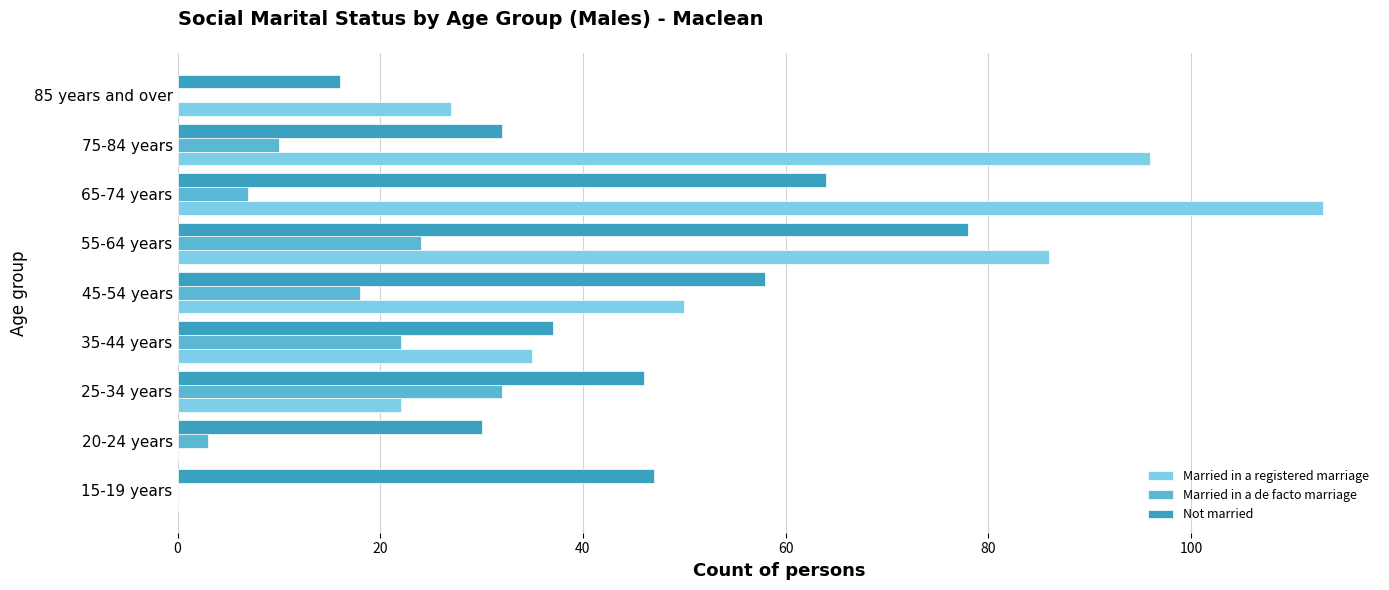

Between 35-44 years and 65-74 years, which series saw the biggest shift?

Married in a registered marriage